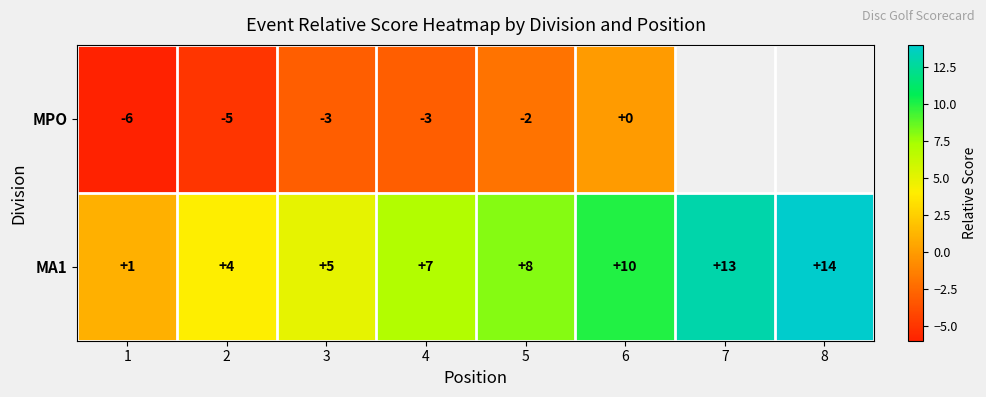

Rank the categories by MA1 value from lowest to highest.

1, 2, 3, 4, 5, 6, 7, 8